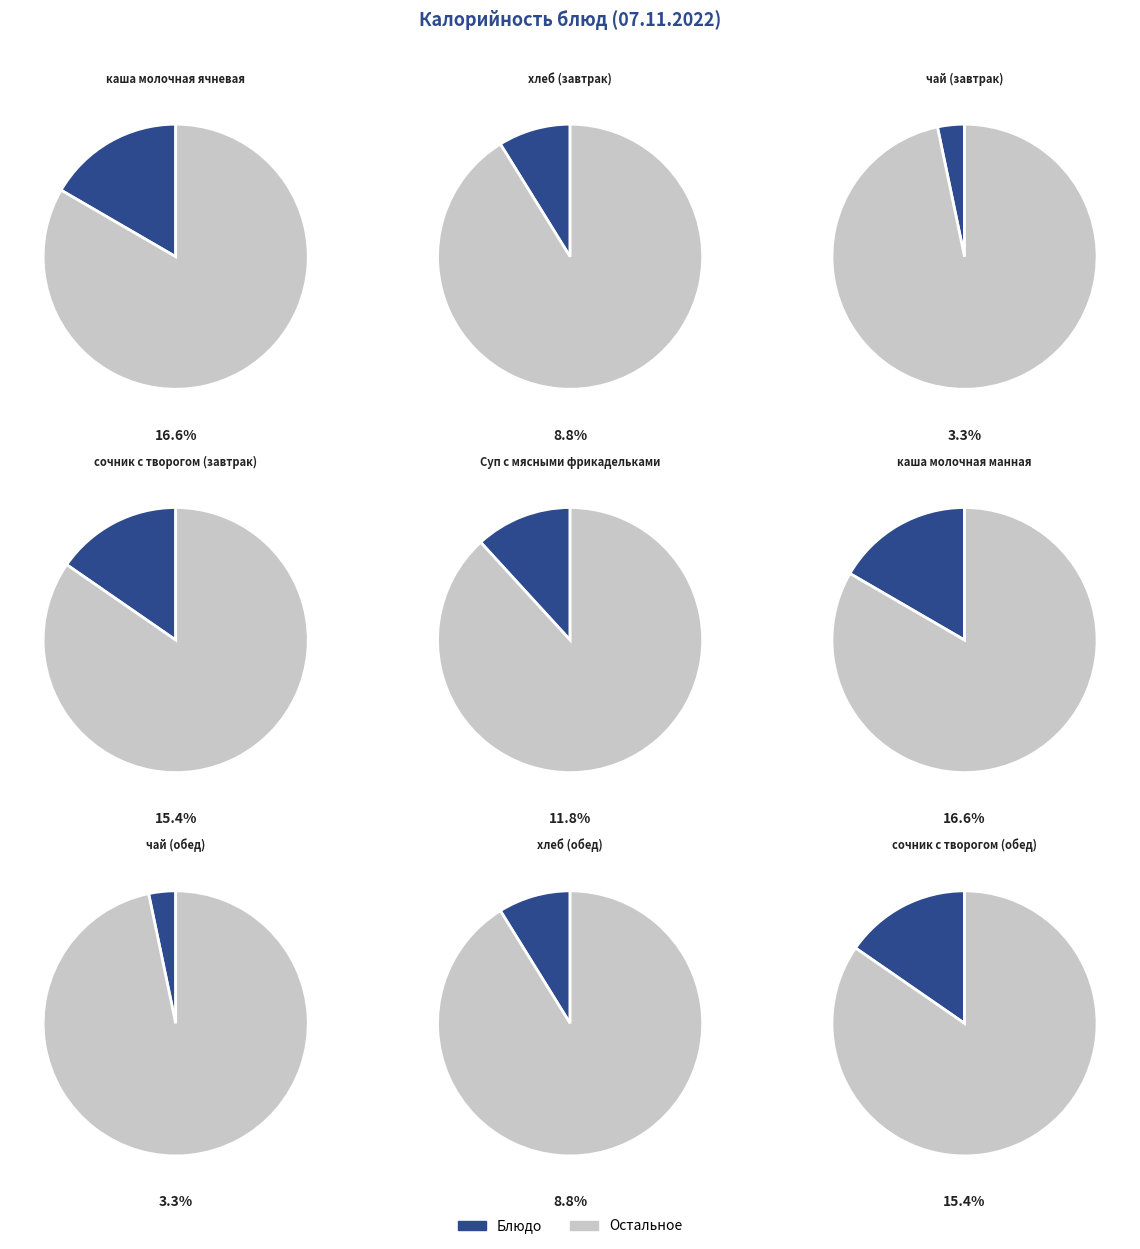

To the nearest percent, what percentage of the pie is чай (завтрак)?

3%